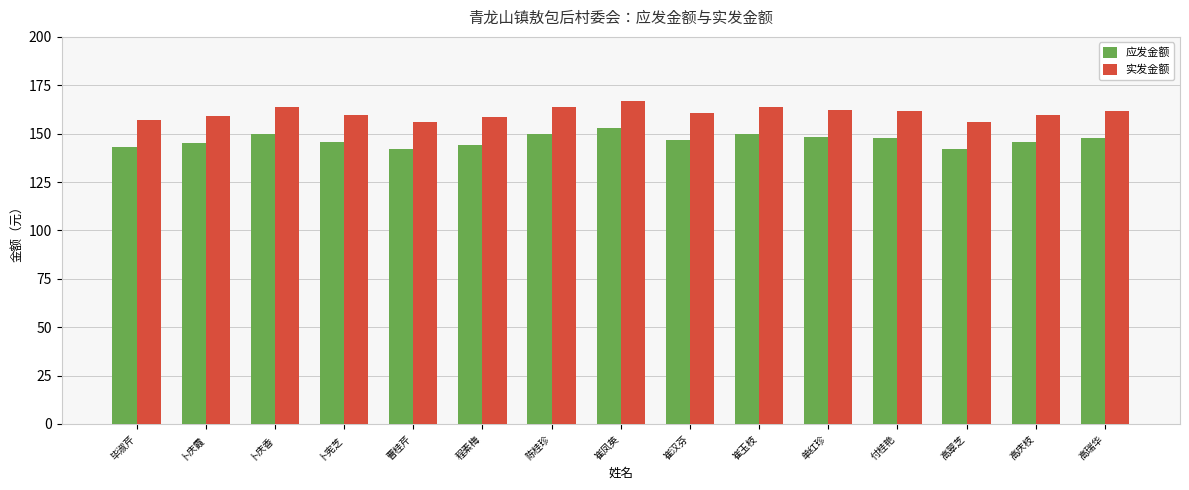

True or false: 应发金额 has a value of 148.1 at 单红珍.

True